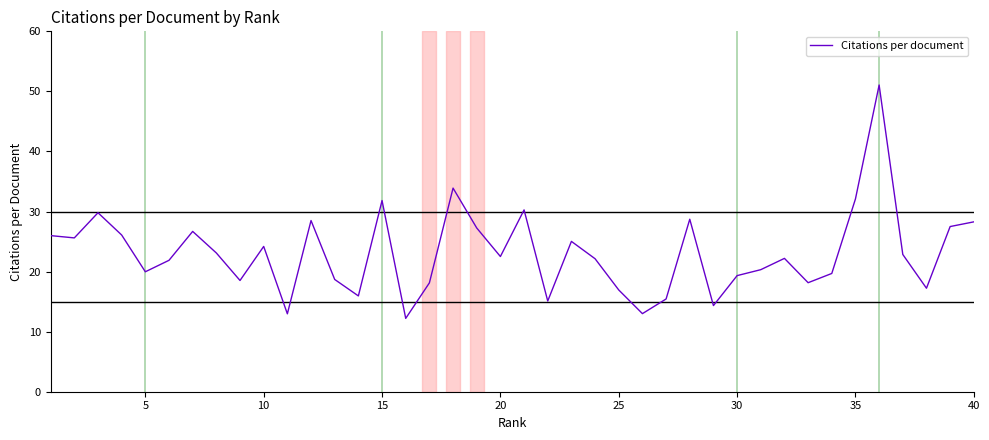

What is the minimum value shown in the chart?

12.2